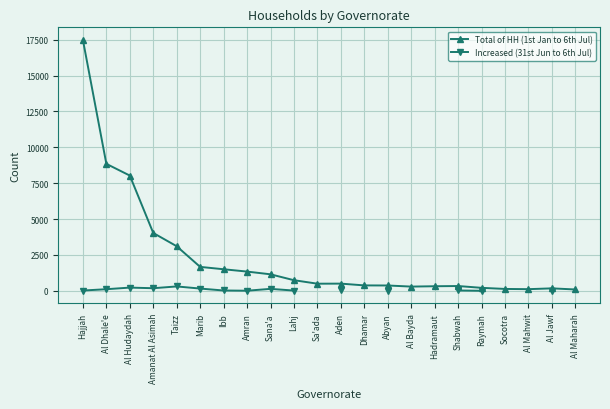

What is the minimum value shown in the chart?

3.0